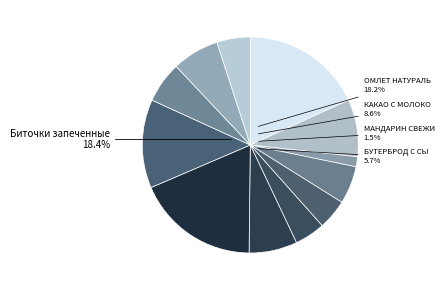

Which category has the biggest portion of the pie?

Биточки запеченные